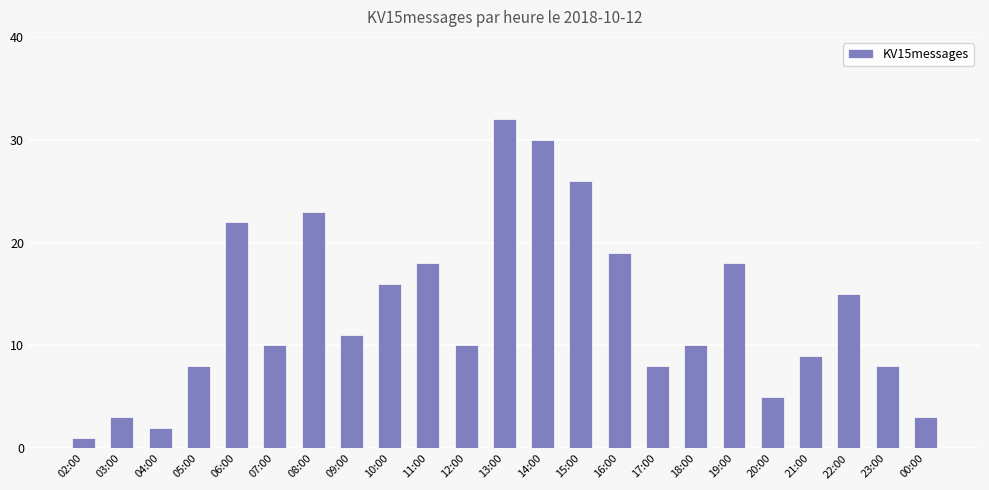

The value at 19:00 is 18. True or false?

True